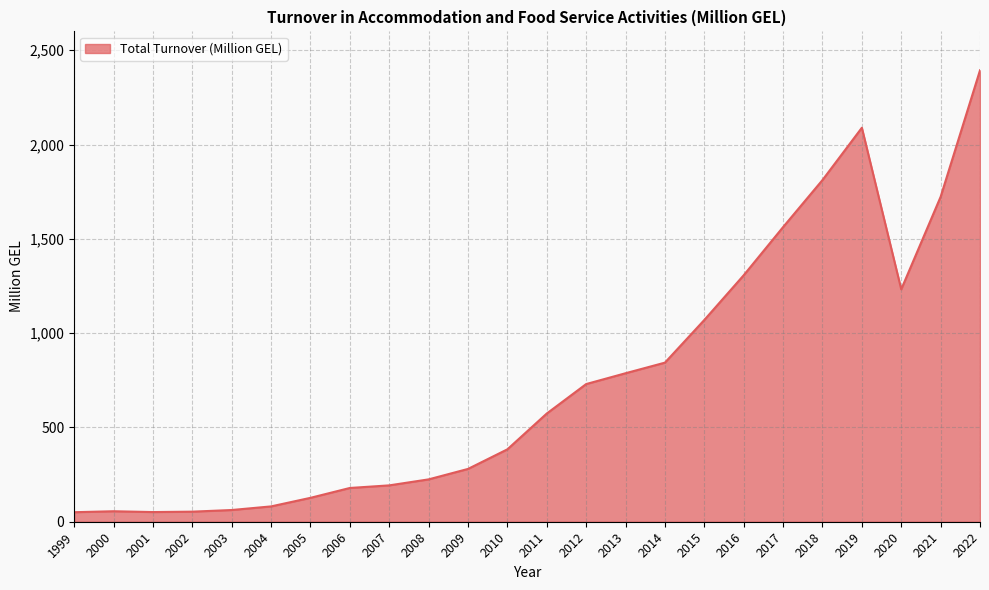

Which has a higher value, 2016 or 2015?

2016